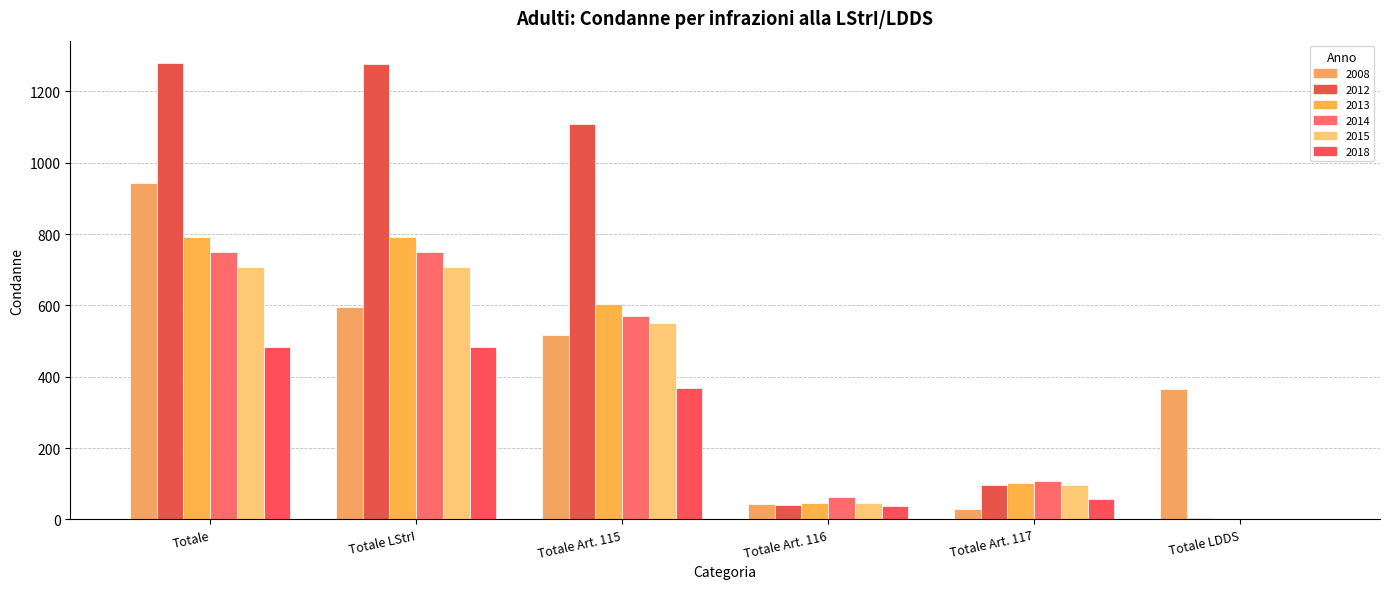

What is the difference between the second highest and second lowest values in the 2014 series?

687